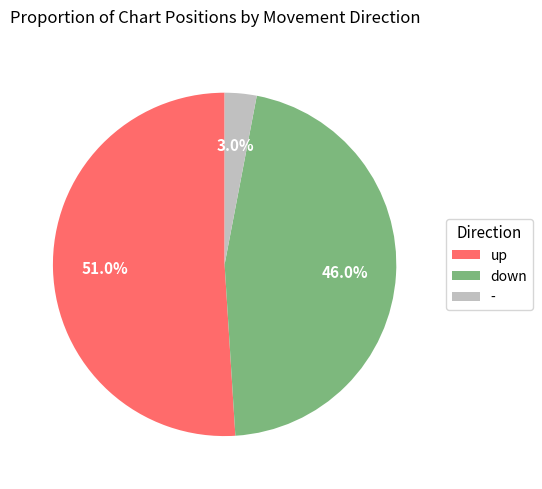

Which slice is the largest?

up